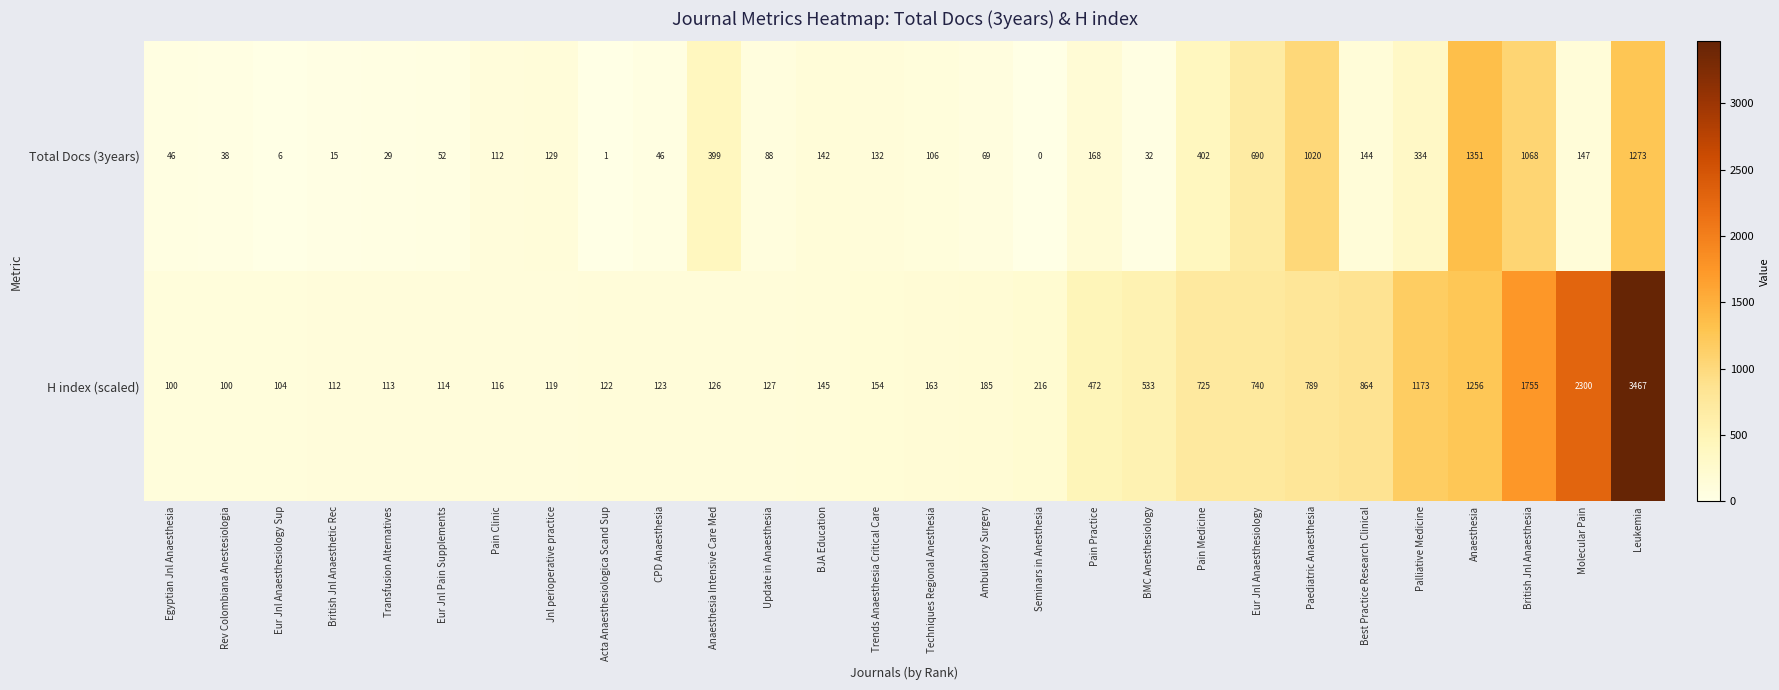

True or false: Total Docs (3years) has a value of 129 at Jnl perioperative practice.

True